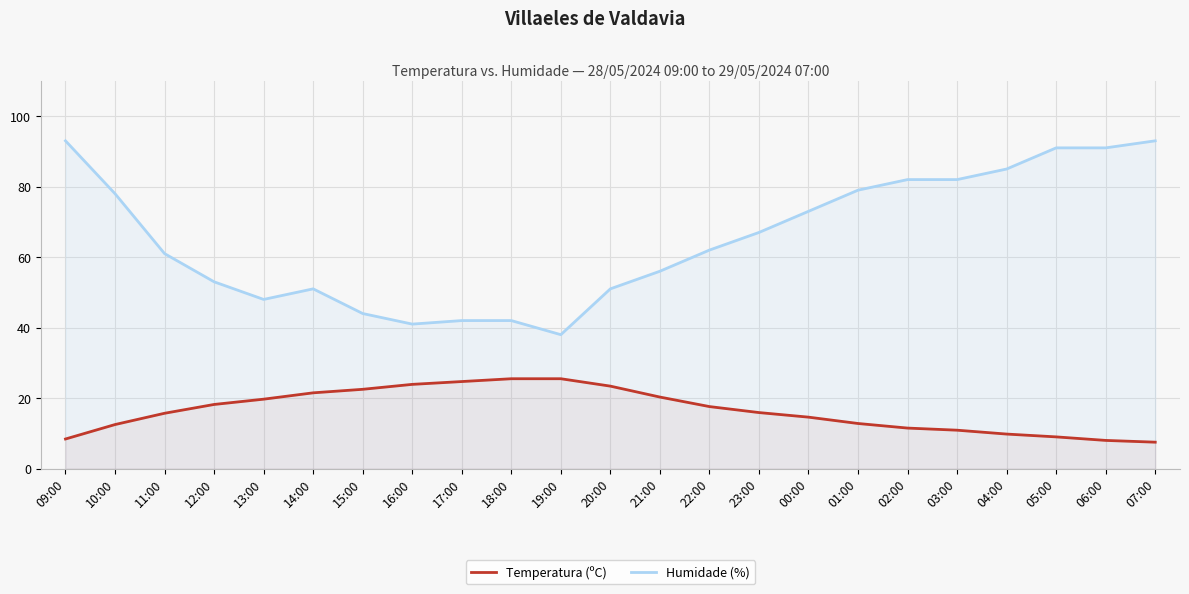

How many series are shown in this chart?

2